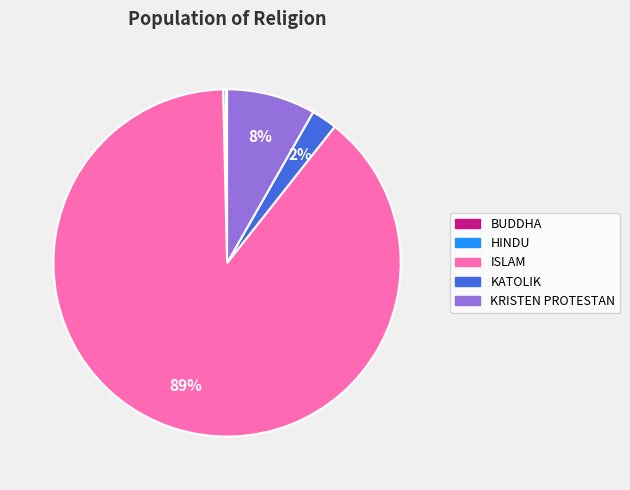

To the nearest percent, what is the average slice percentage?

20%